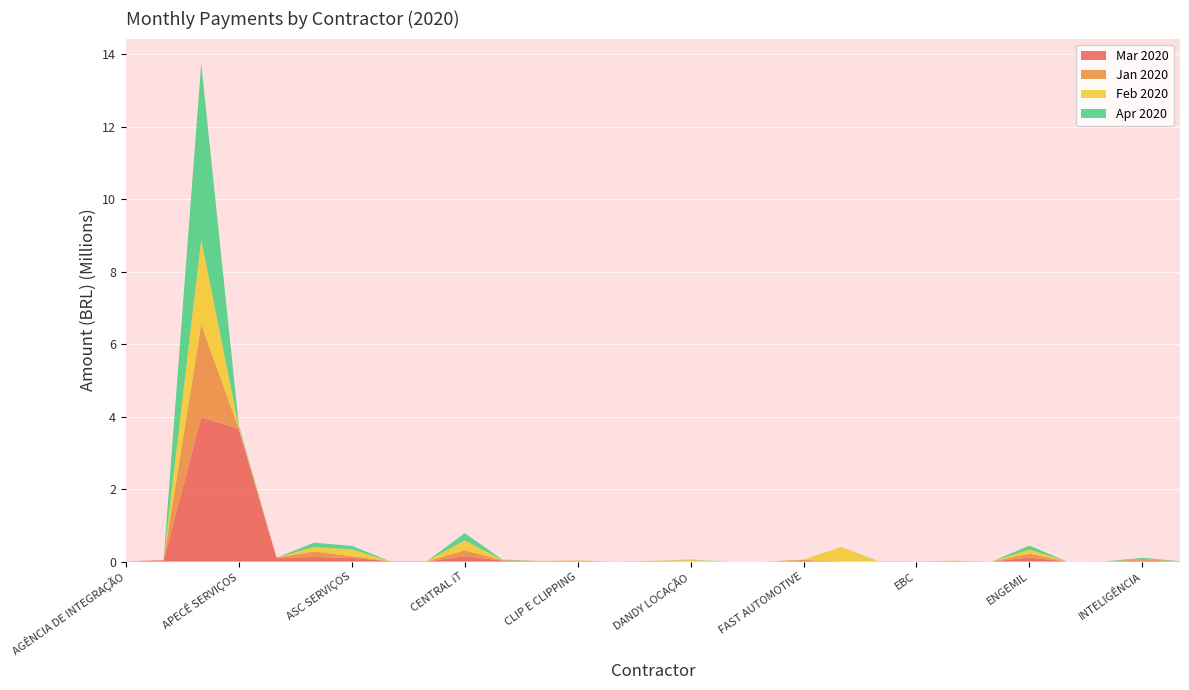

Reading right to left, what are all the values shown in this chart?

Mar 2020: LEVIT Comércio=2854.2	INTELIGÊNCIA=23933.3	GEOAMBIENTE=1038.2	DMP COMERCIO=0.0	ENGEMIL=109998.0	EFICÁCIA=0.0	ECT CORREIOS=4832.6	EBC=1628.5	GD Gestão=0.0	FIPE=0.0	FAST AUTOMOTIVE=16012.6	EMPÓRIO CANTINHO=120.0	DETRAN DF=0.0	DANDY LOCAÇÃO=0.0	CTX TECNOLOGIA=6600.0	COZINHA DO MUNDO=0.0	CLIP E CLIPPING=7875.0	CLARO S.A 001=5807.9	CLARO S.A 032=26293.0	CENTRAL iT=149431.5	CAESB=3718.0	BRASAL COMBUSTÍVEL=4591.6	ASC SERVIÇOS=100905.1	ASC SERVICE=124551.8	AR Empreendimentos=109374.0	APECÊ SERVIÇOS=3656214.0	AGÊNCIA NACIONAL=3985657.4	ALGAR Telecom=30553.0	AGÊNCIA DE INTEGRAÇÃO=1996.6
Jan 2020: LEVIT Comércio=2733.6	INTELIGÊNCIA=43221.7	GEOAMBIENTE=0.0	DMP COMERCIO=0.0	ENGEMIL=109998.0	EFICÁCIA=0.0	ECT CORREIOS=10560.6	EBC=1163.2	GD Gestão=0.0	FIPE=0.0	FAST AUTOMOTIVE=29138.7	EMPÓRIO CANTINHO=0.0	DETRAN DF=0.0	DANDY LOCAÇÃO=0.0	CTX TECNOLOGIA=4900.0	COZINHA DO MUNDO=1000.0	CLIP E CLIPPING=15750.0	CLARO S.A 001=5934.5	CLARO S.A 032=12483.1	CENTRAL iT=162700.6	CAESB=3085.4	BRASAL COMBUSTÍVEL=5651.2	ASC SERVIÇOS=47959.5	ASC SERVICE=155138.5	AR Empreendimentos=0.0	APECÊ SERVIÇOS=0.0	AGÊNCIA NACIONAL=2557082.0	ALGAR Telecom=14146.6	AGÊNCIA DE INTEGRAÇÃO=0.0
Feb 2020: LEVIT Comércio=2154.7	INTELIGÊNCIA=0.0	GEOAMBIENTE=0.0	DMP COMERCIO=0.0	ENGEMIL=109998.0	EFICÁCIA=0.0	ECT CORREIOS=8560.5	EBC=542.9	GD Gestão=0.0	FIPE=399628.5	FAST AUTOMOTIVE=5420.9	EMPÓRIO CANTINHO=855.0	DETRAN DF=720.5	DANDY LOCAÇÃO=42256.7	CTX TECNOLOGIA=8150.0	COZINHA DO MUNDO=0.0	CLIP E CLIPPING=7875.0	CLARO S.A 001=5877.1	CLARO S.A 032=0.0	CENTRAL iT=272740.5	CAESB=4008.0	BRASAL COMBUSTÍVEL=1783.2	ASC SERVIÇOS=186328.4	ASC SERVICE=118510.7	AR Empreendimentos=0.0	APECÊ SERVIÇOS=53814.1	AGÊNCIA NACIONAL=2341615.1	ALGAR Telecom=0.0	AGÊNCIA DE INTEGRAÇÃO=0.0
Apr 2020: LEVIT Comércio=1897.4	INTELIGÊNCIA=35528.3	GEOAMBIENTE=1198.1	DMP COMERCIO=0.0	ENGEMIL=109998.0	EFICÁCIA=0.0	ECT CORREIOS=0.0	EBC=0.0	GD Gestão=6323.9	FIPE=0.0	FAST AUTOMOTIVE=1998.2	EMPÓRIO CANTINHO=0.0	DETRAN DF=0.0	DANDY LOCAÇÃO=11427.0	CTX TECNOLOGIA=0.0	COZINHA DO MUNDO=0.0	CLIP E CLIPPING=0.0	CLARO S.A 001=0.0	CLARO S.A 032=13680.7	CENTRAL iT=198453.8	CAESB=3454.4	BRASAL COMBUSTÍVEL=2545.5	ASC SERVIÇOS=97474.5	ASC SERVICE=121531.2	AR Empreendimentos=0.0	APECÊ SERVIÇOS=54200.7	AGÊNCIA NACIONAL=4860479.0	ALGAR Telecom=0.0	AGÊNCIA DE INTEGRAÇÃO=0.0